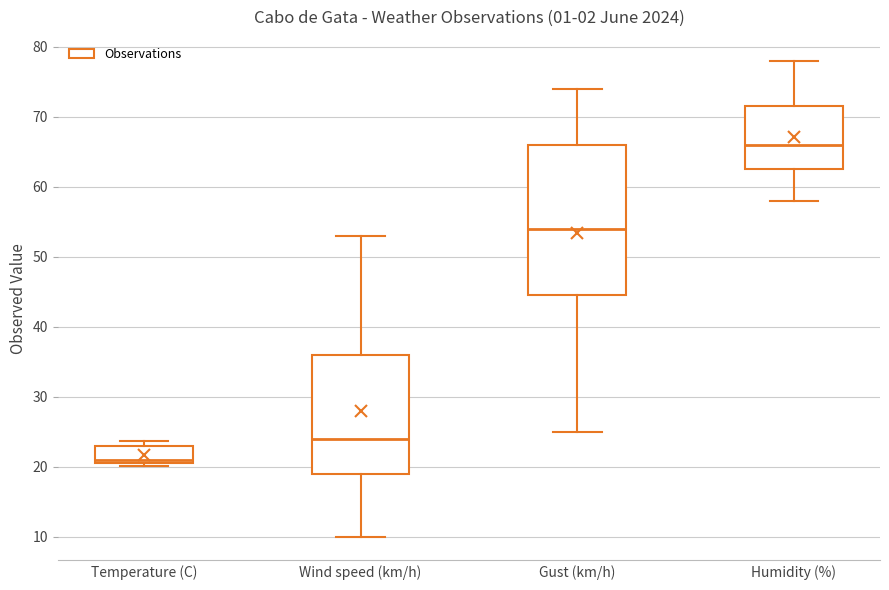

Reading left to right, transcribe this box plot: for each box, give where its median line is, the range the box spans, and where its two whiskers end, as read against the y-axis. The values are not printed on the chart, so give them approximately, as read against the axis.

Temperature (C): median 21 (just above the box's lower edge), box 21 to 23, whiskers 20 to 24
Wind speed (km/h): median 24, box 19 to 36, whiskers 10 to 53
Gust (km/h): median 54, box 45 to 66, whiskers 25 to 74
Humidity (%): median 66, box 63 to 72, whiskers 58 to 78